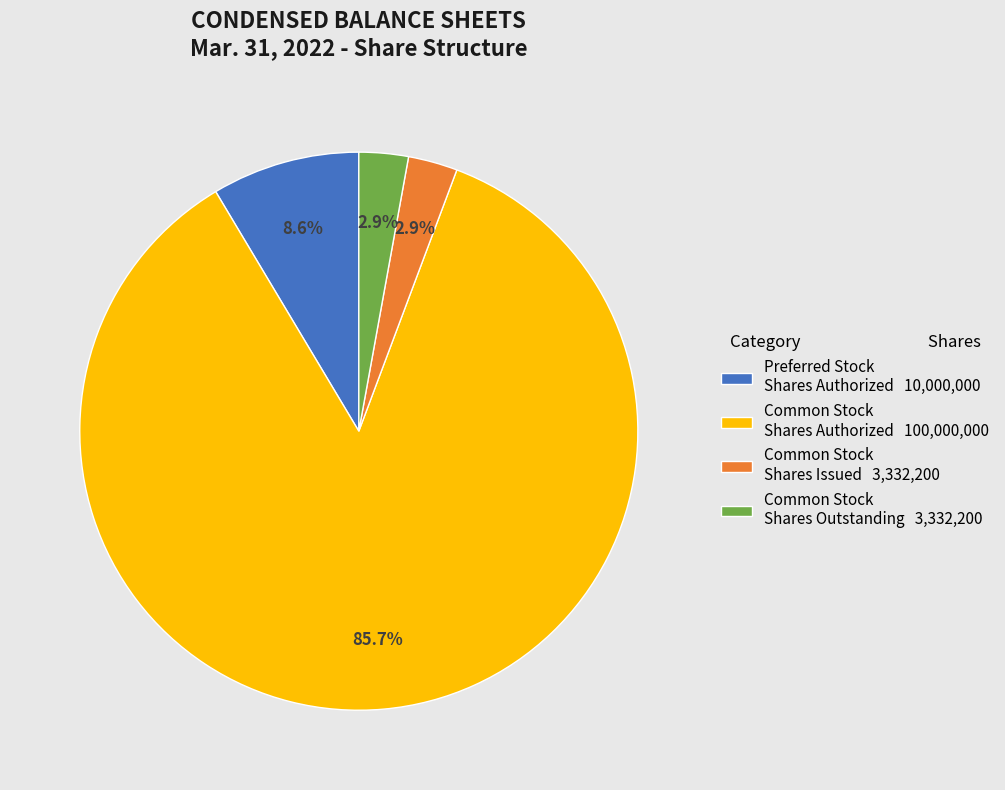

Which category has the biggest portion of the pie?

Common Stock Shares Authorized 100,000,000